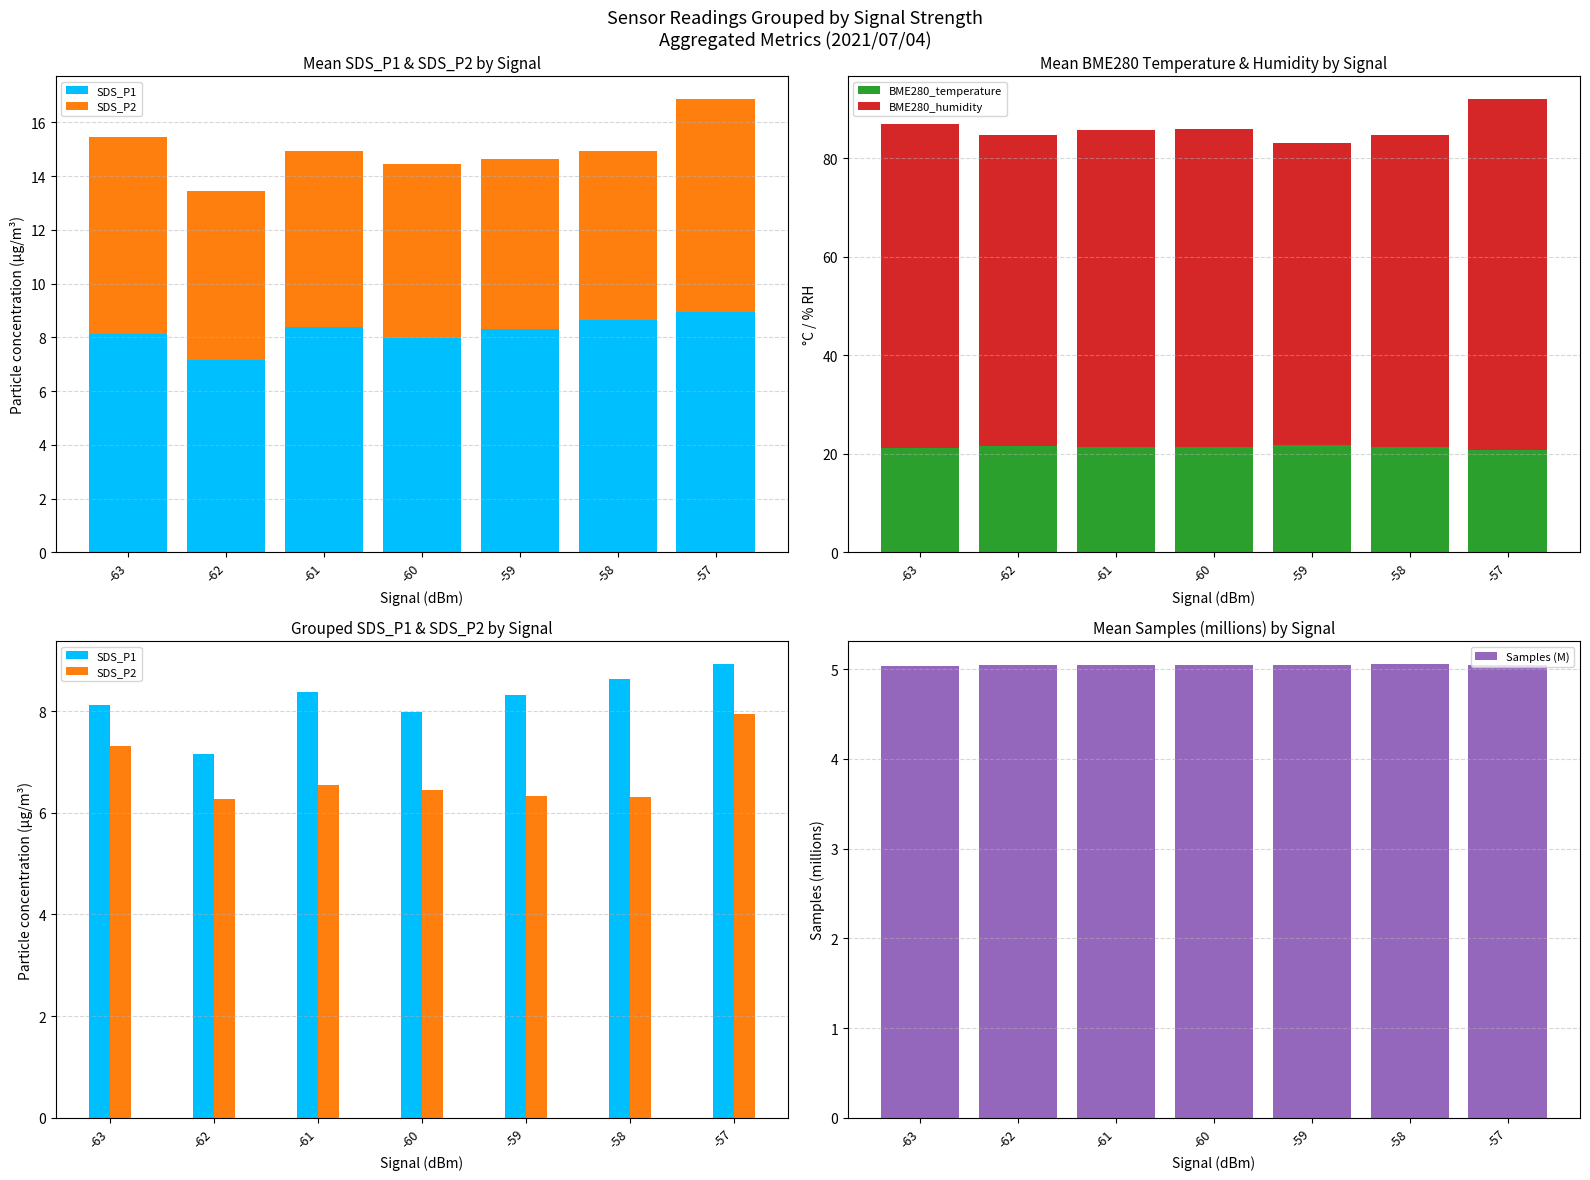

Reading left to right, list all the values displayed in this chart.

SDS_P1: -63=8.1	-62=7.2	-61=8.4	-60=8.0	-59=8.3	-58=8.6	-57=8.9
SDS_P2: -63=7.3	-62=6.3	-61=6.5	-60=6.4	-59=6.3	-58=6.3	-57=8.0
BME280_temperature: -63=21.3	-62=21.6	-61=21.4	-60=21.4	-59=21.8	-58=21.5	-57=20.8
BME280_humidity: -63=65.7	-62=63.2	-61=64.3	-60=64.4	-59=61.3	-58=63.1	-57=71.3
Samples (M): -63=5.0	-62=5.1	-61=5.0	-60=5.0	-59=5.1	-58=5.1	-57=5.0